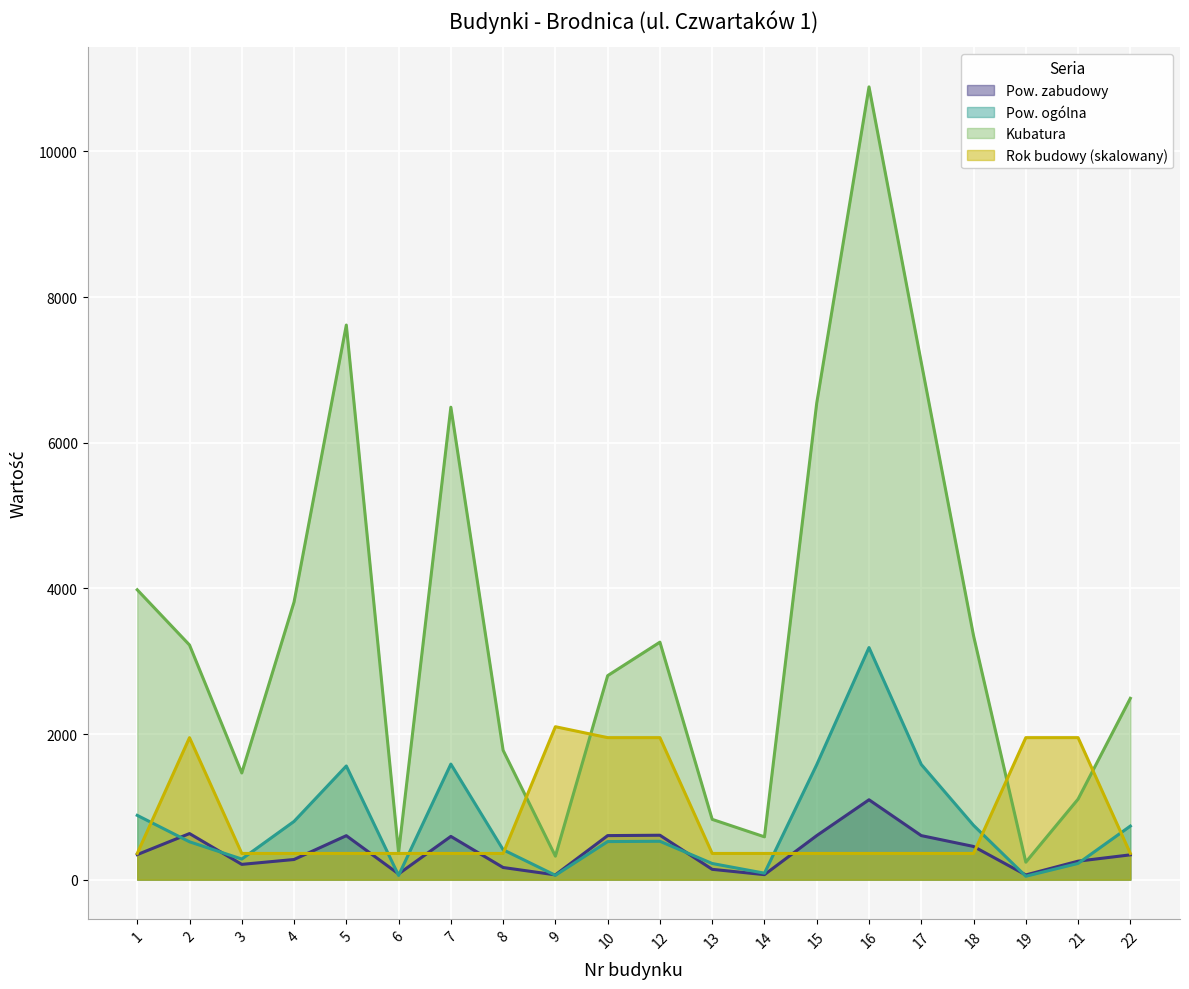

Reading left to right, transcribe all the data shown in this chart.

Pow. zabudowy: 344	633	210	277	604	79	594	167	66	605	610	142	69	605	1097	605	456	65	254	341
Pow. ogólna: 883	520	283	800	1561	58	1587	411	60	523	527	222	89	1579	3187	1582	746	47	223	736
Kubatura: 3980	3222	1465	3812	7615	372	6487	1776	323	2801	3261	828	588	6544	10885	7101	3349	240	1106	2490
Rok budowy: 360	1950	360	360	360	360	360	360	2100	1950	1950	360	360	360	360	360	360	1950	1950	360